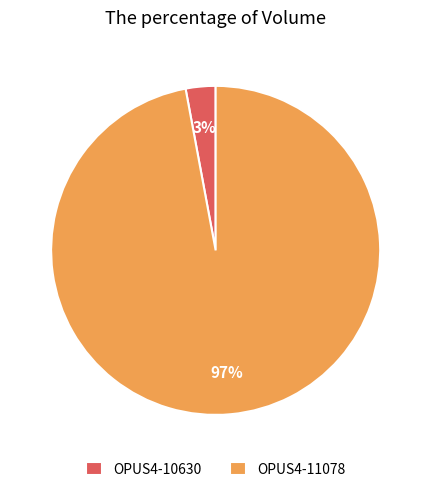

What is the smallest slice in the pie chart?

OPUS4-10630